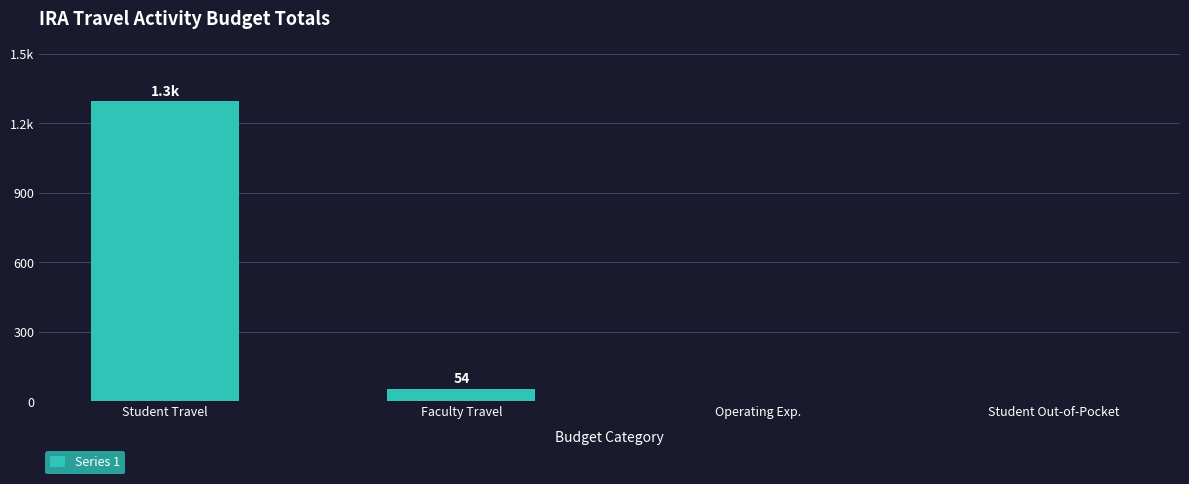

Are the bars horizontal?

No